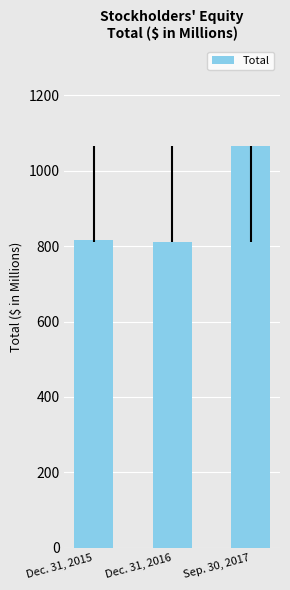

How many values are below 816?

1